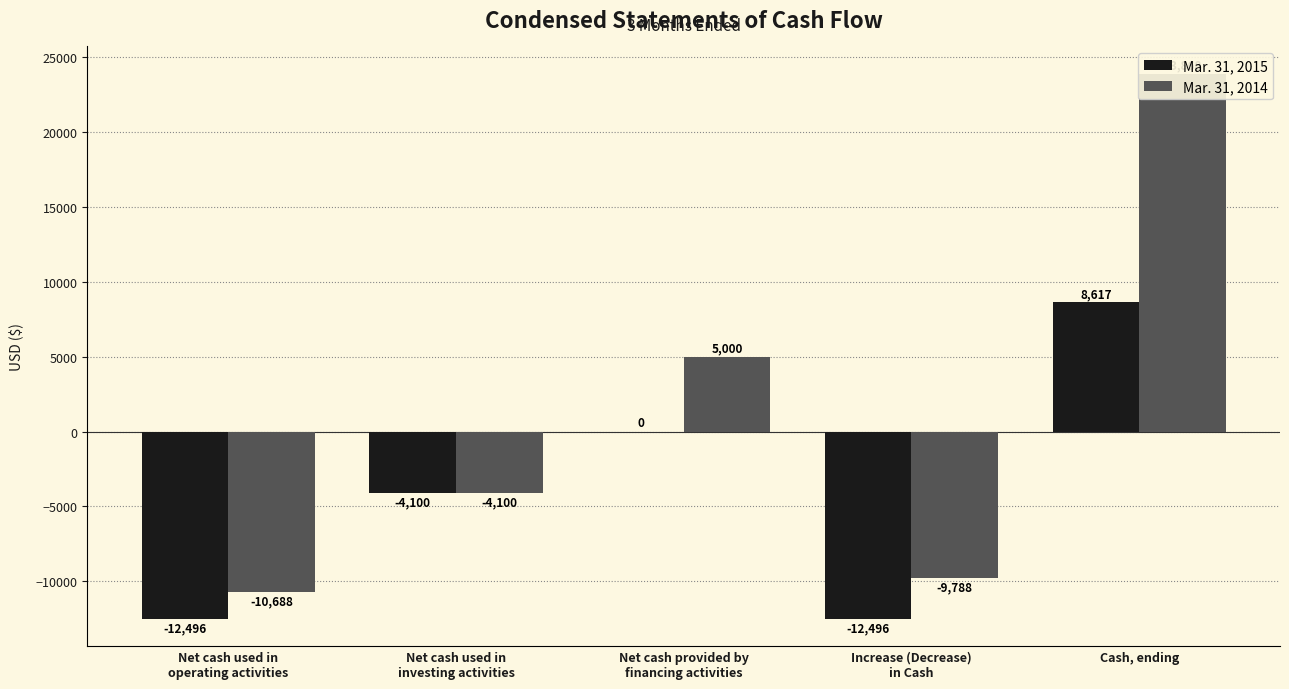

How many negative values does the Mar. 31, 2014 series have?

3